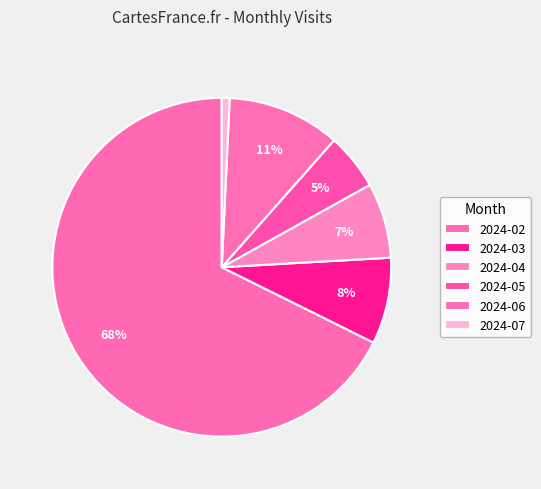

Is it true that 2024-04 is 1% of the pie?

False